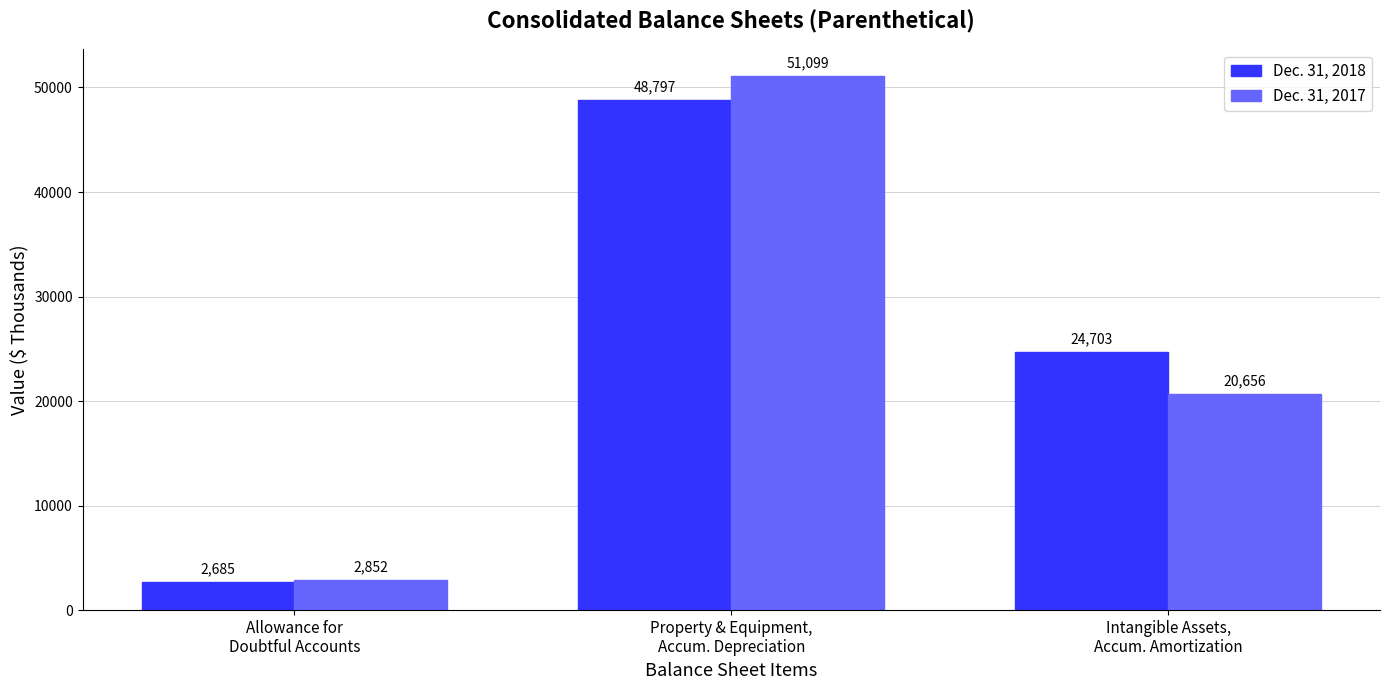

Is the value of Dec. 31, 2018 at Allowance for
Doubtful Accounts greater than the value of Dec. 31, 2017 at Property & Equipment,
Accum. Depreciation?

No